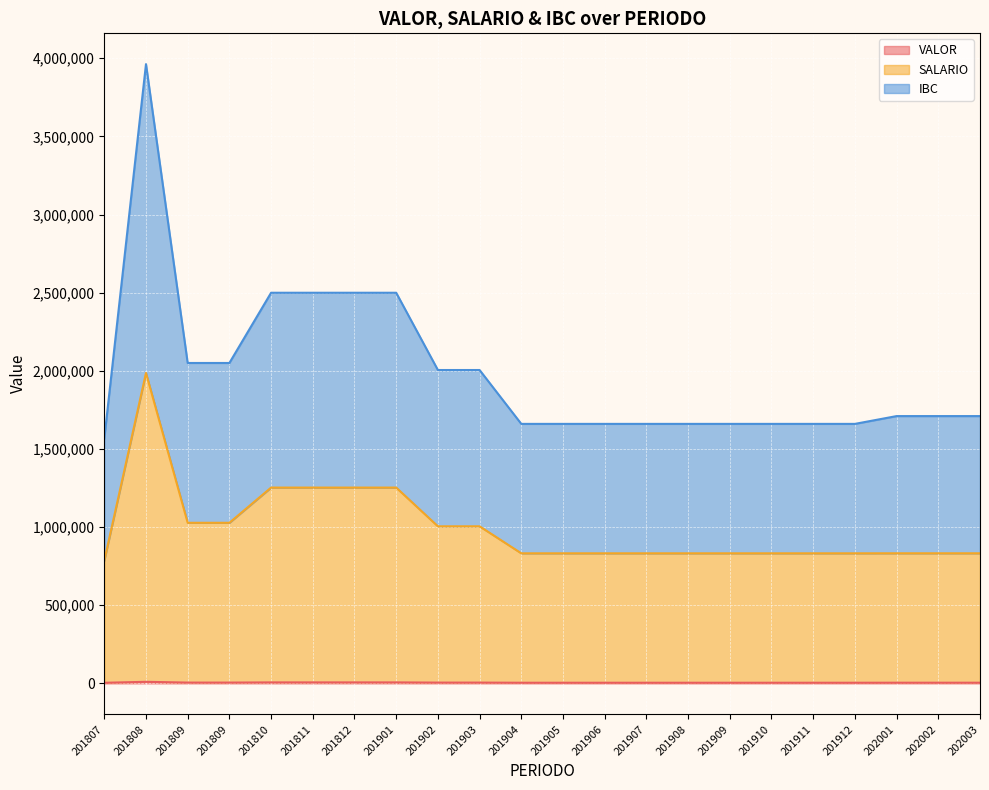

True or false: SALARIO and VALOR cross at least once.

False